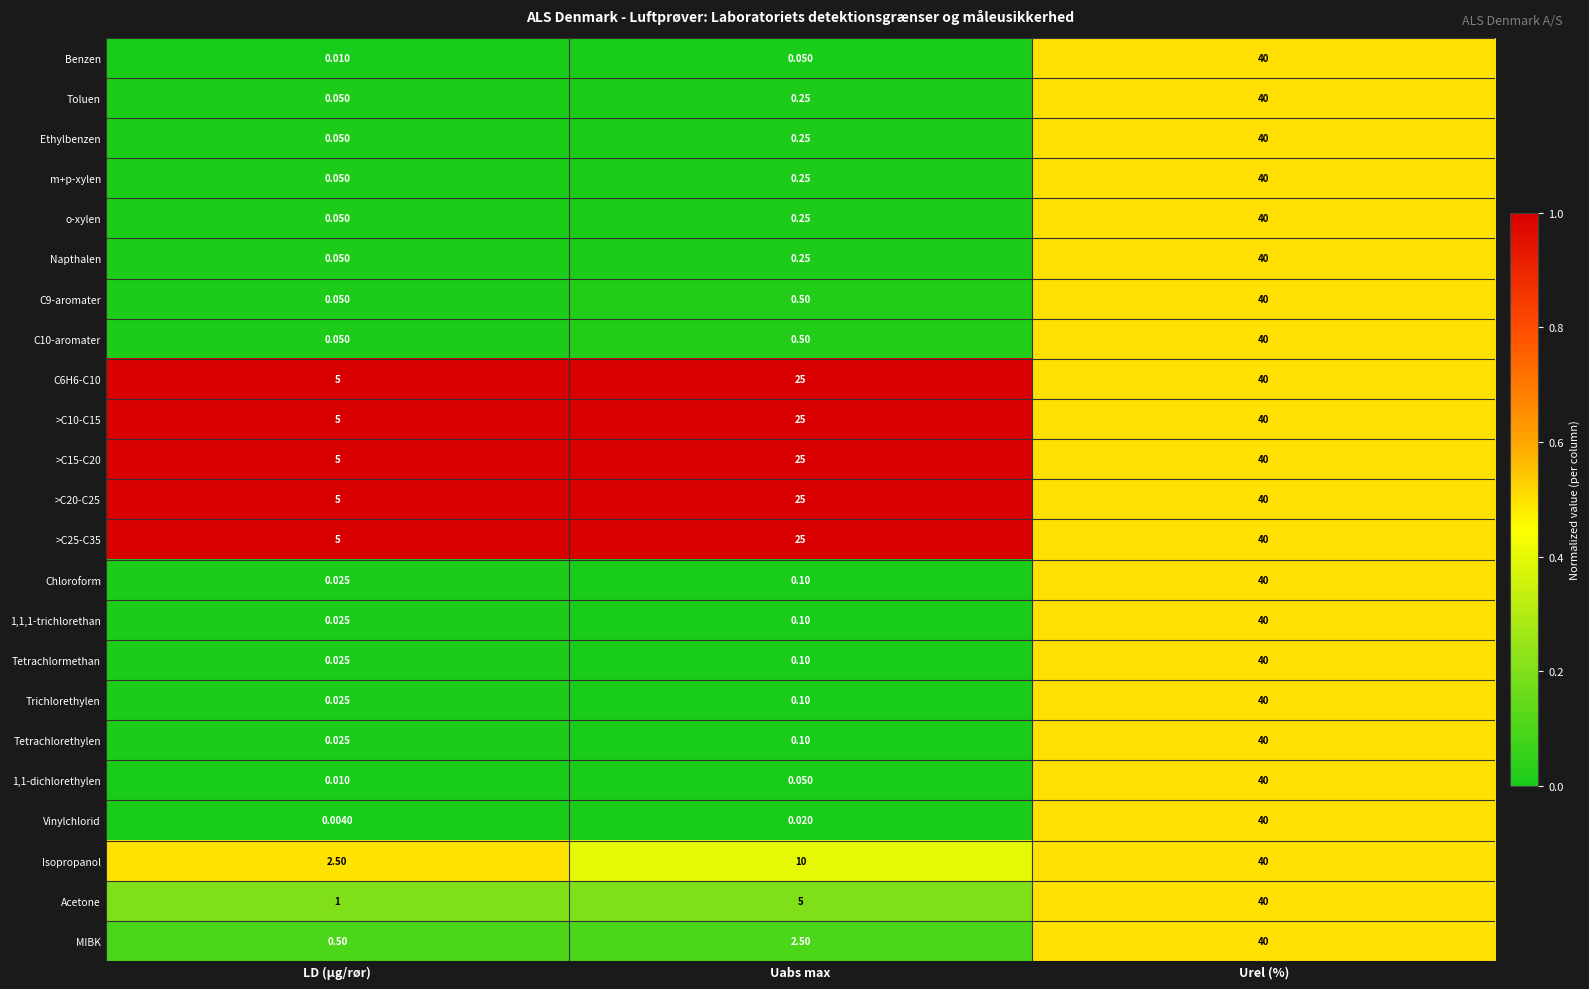

What is the maximum value shown in the chart?

40.0